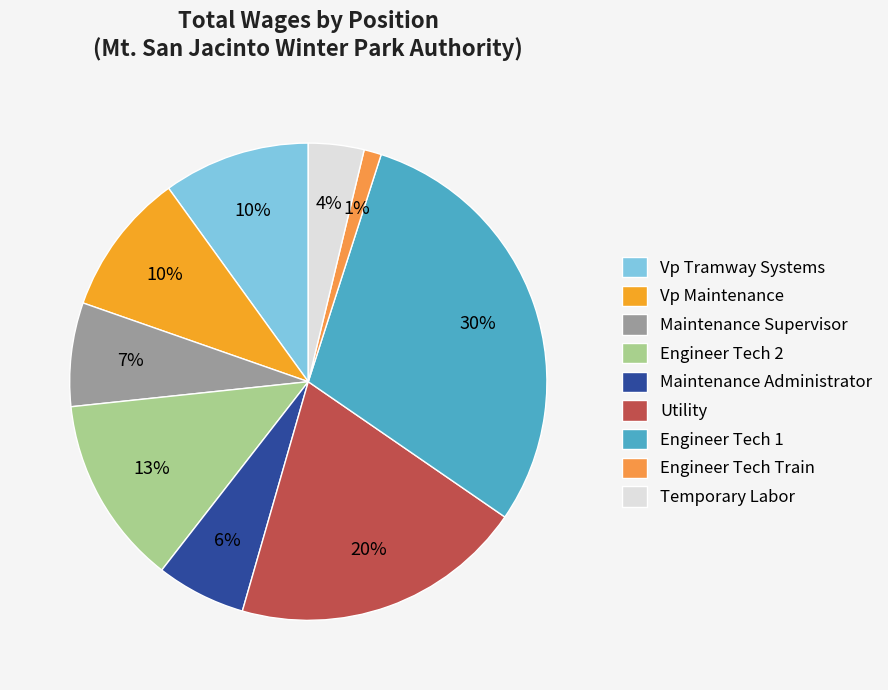

What is the smallest slice in the pie chart?

Engineer Tech Train